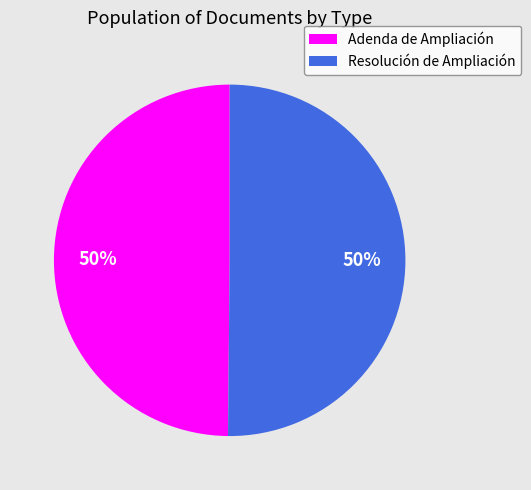

The Resolución de Ampliación slice represents 50% of the pie. True or false?

True